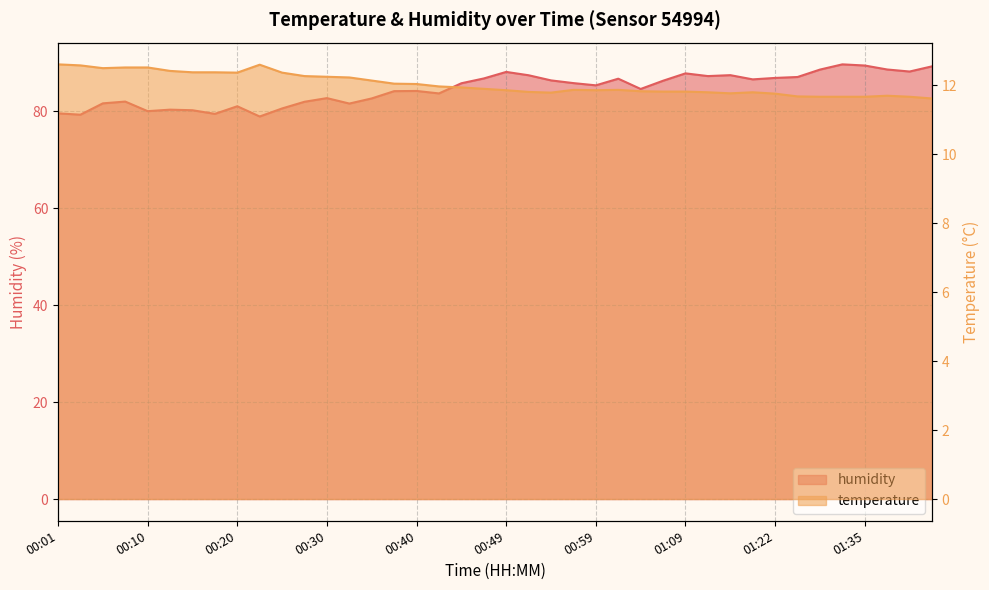

What is the label of the 30th point from the right?

00:25